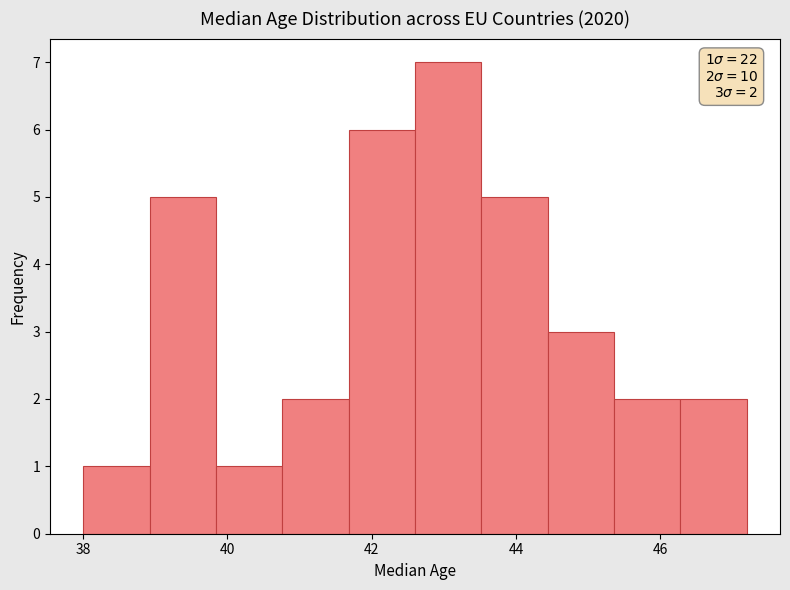

Over which range of the x-axis is the bar tallest?

42.60 to 43.52